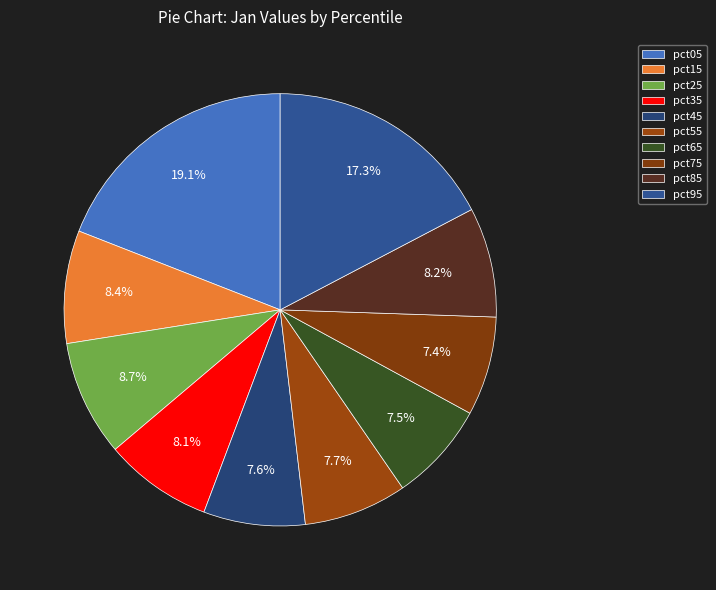

To the nearest percent, what is the difference between the largest and smallest slice percentages?

12%